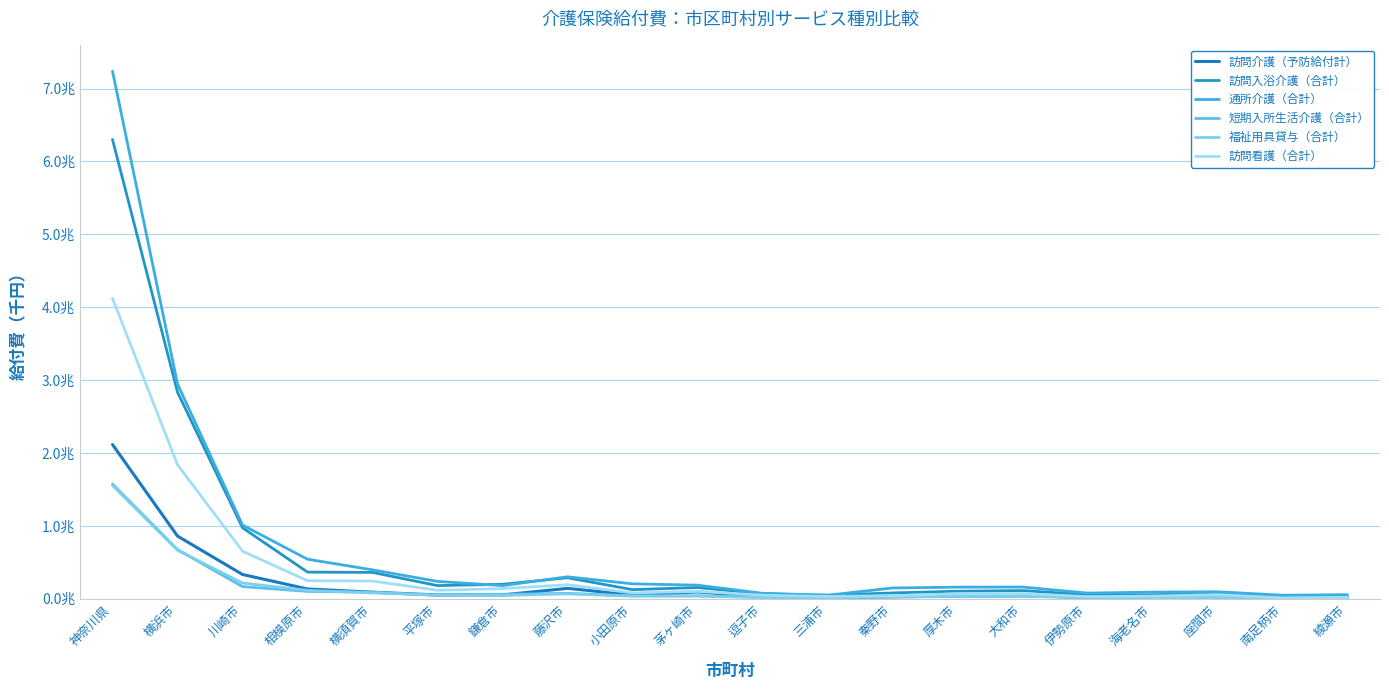

Which series has the widest spread of values?

通所介護（合計）